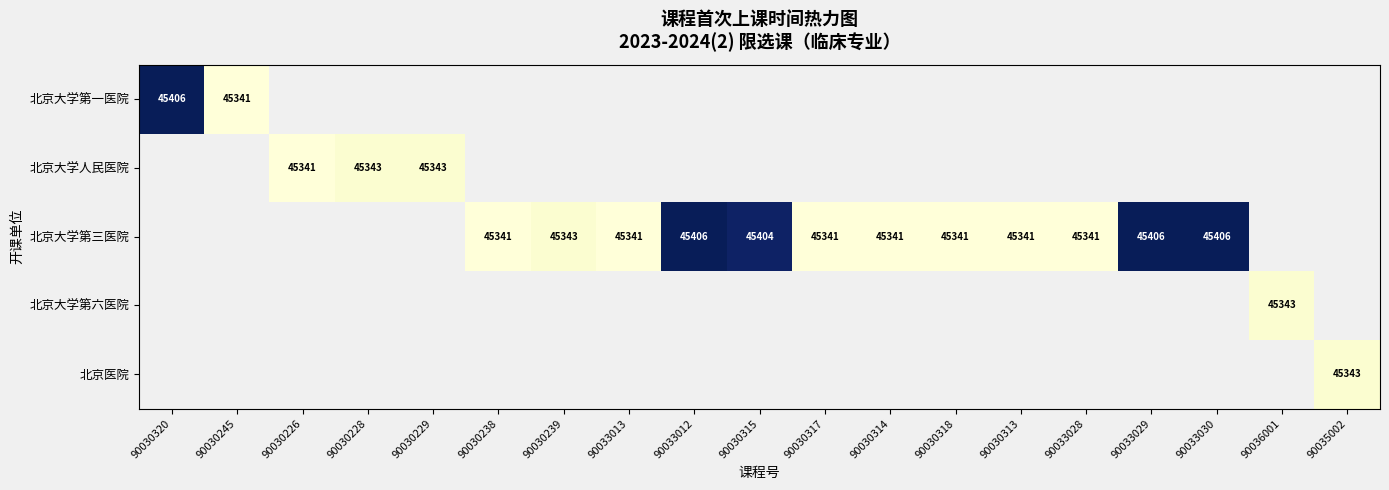

True or false: 北京大学第三医院 has a value of 45406 at 90033012.

True